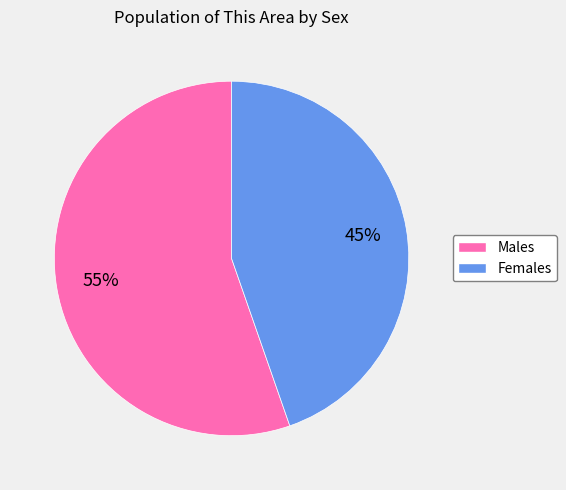

To the nearest percent, what is the average slice percentage?

50%